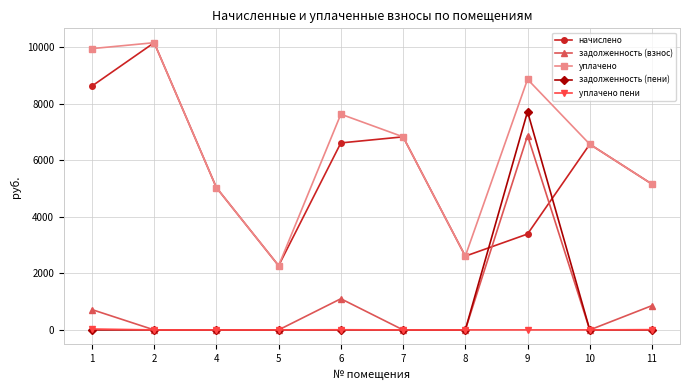

Is this an area chart (filled region under the line)?

No